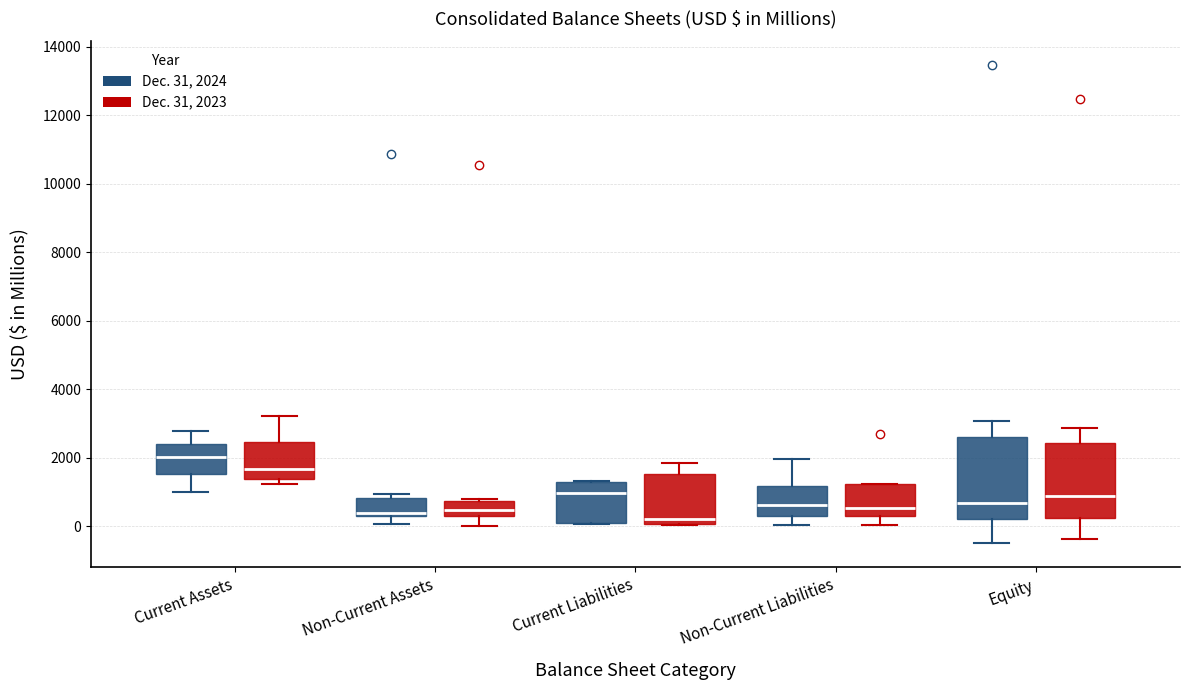

Which box has the highest median line?

Current Assets (Dec. 31, 2024)